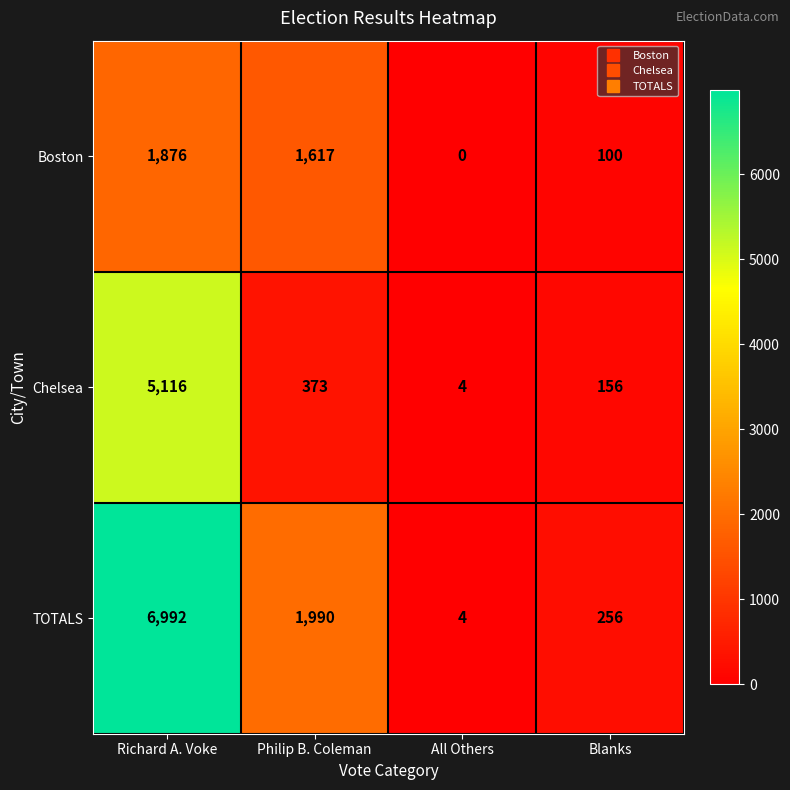

What value does the TOTALS series have at Blanks, to the nearest 100?

300